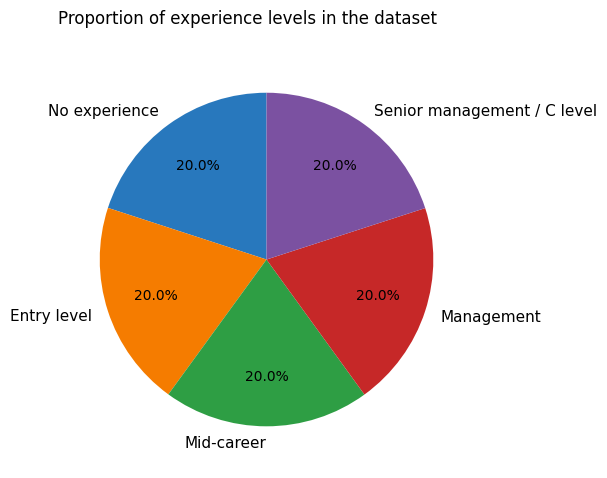

To the nearest percent, what is the average slice percentage?

20%